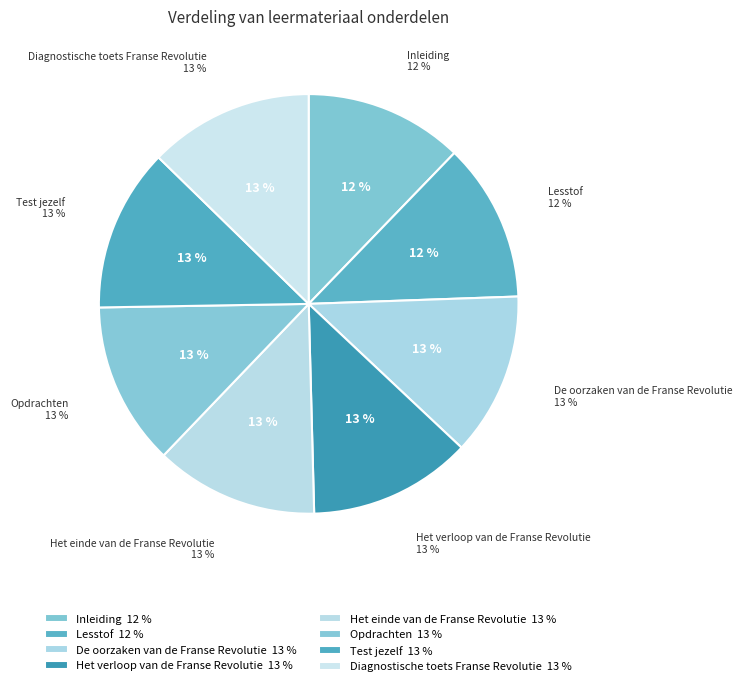

Approximately how many times larger is the value at Test jezelf compared to Inleiding?

1.0